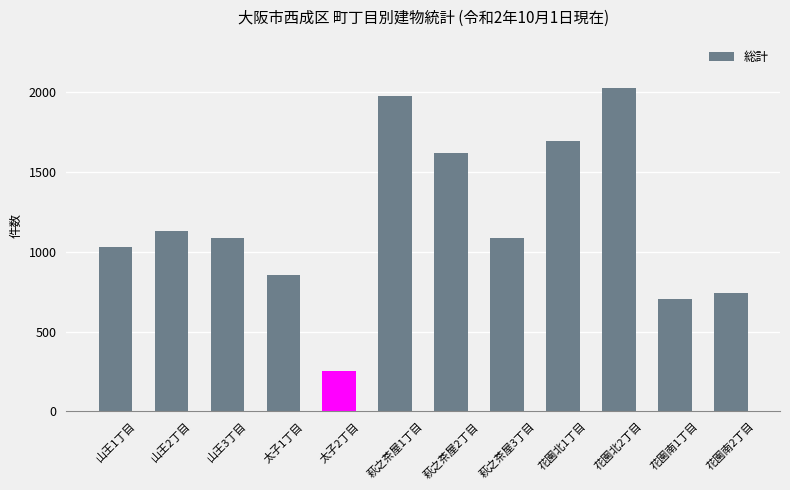

What is the smallest value displayed?

256